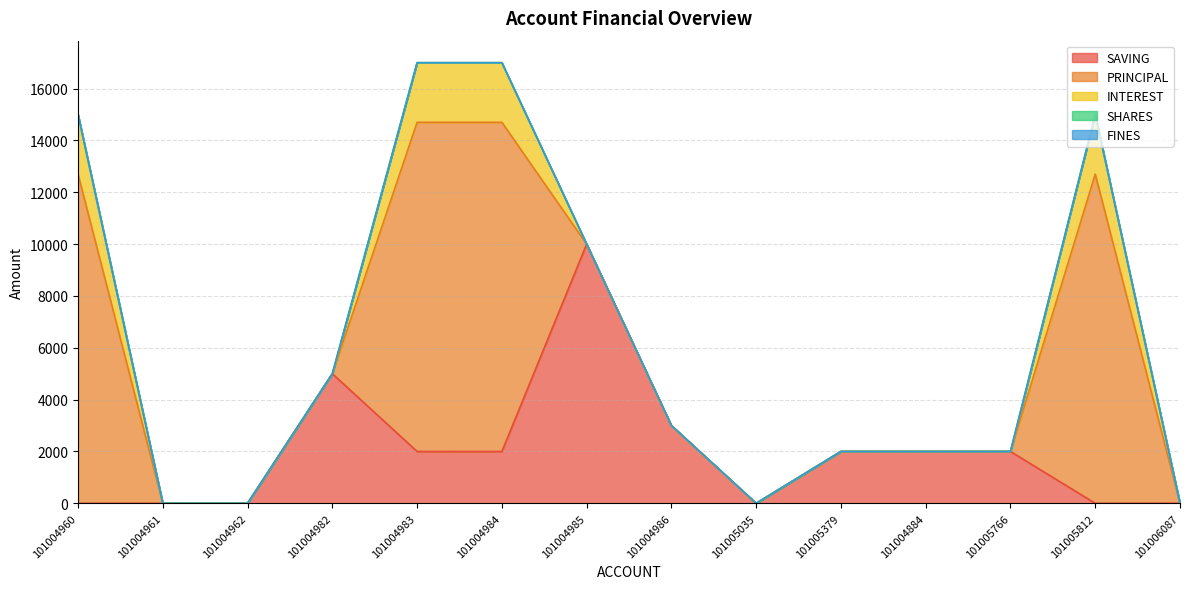

Rank the series by their maximum value, from lowest to highest.

SHARES, FINES, INTEREST, SAVING, PRINCIPAL